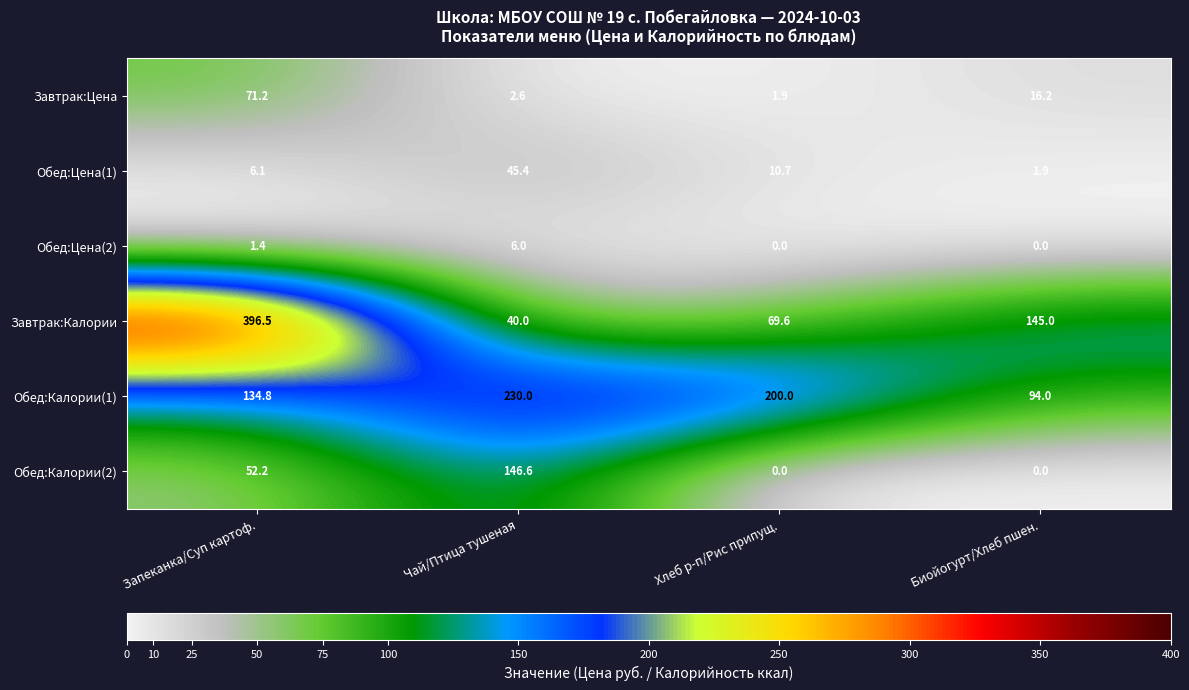

Reading left to right, what are all the values shown in this chart?

Завтрак:Цена: 71.2	2.6	1.9	16.2
Обед:Цена(1): 6.1	45.4	10.7	1.9
Обед:Цена(2): 1.4	6.0	0.0	0.0
Завтрак:Калории: 396.5	40.0	69.6	145.0
Обед:Калории(1): 134.8	230.0	200.0	94.0
Обед:Калории(2): 52.2	146.6	0.0	0.0